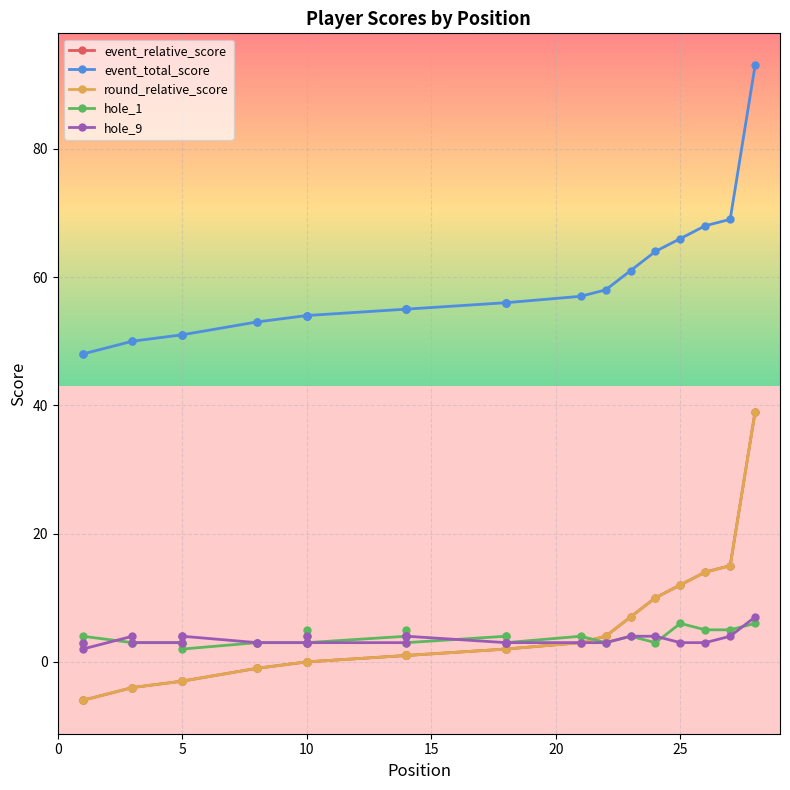

At which category is the sum across all series the highest?

28